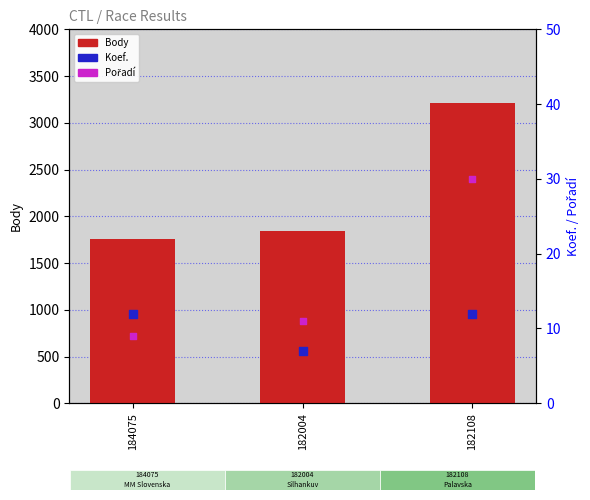

Is the value of Pořadí at 184075 greater than the value of Body at 184075?

No